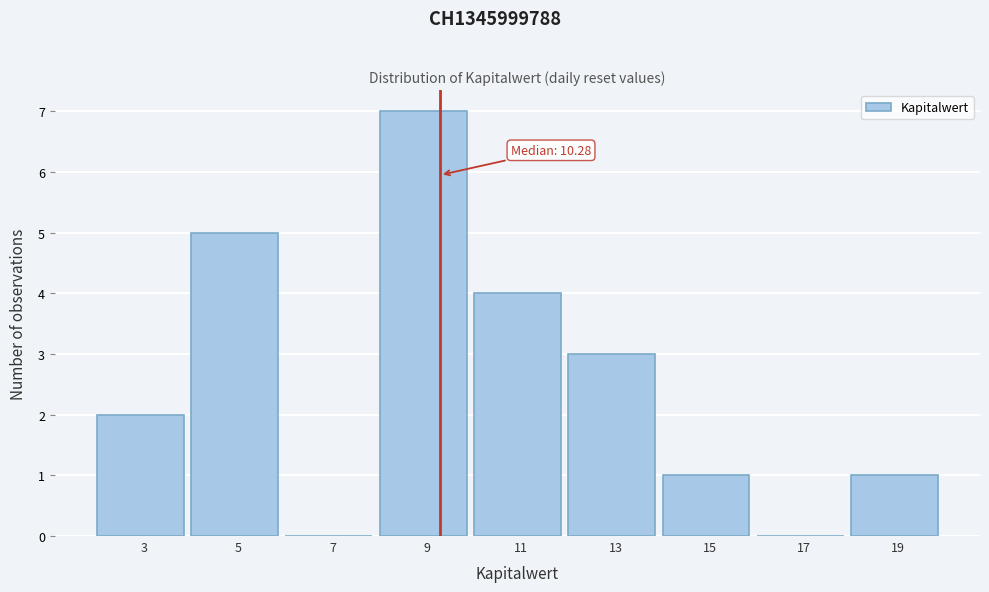

Reading left to right, list all the values displayed in this chart.

3=2	5=5	7=0	9=7	11=4	13=3	15=1	17=0	19=1